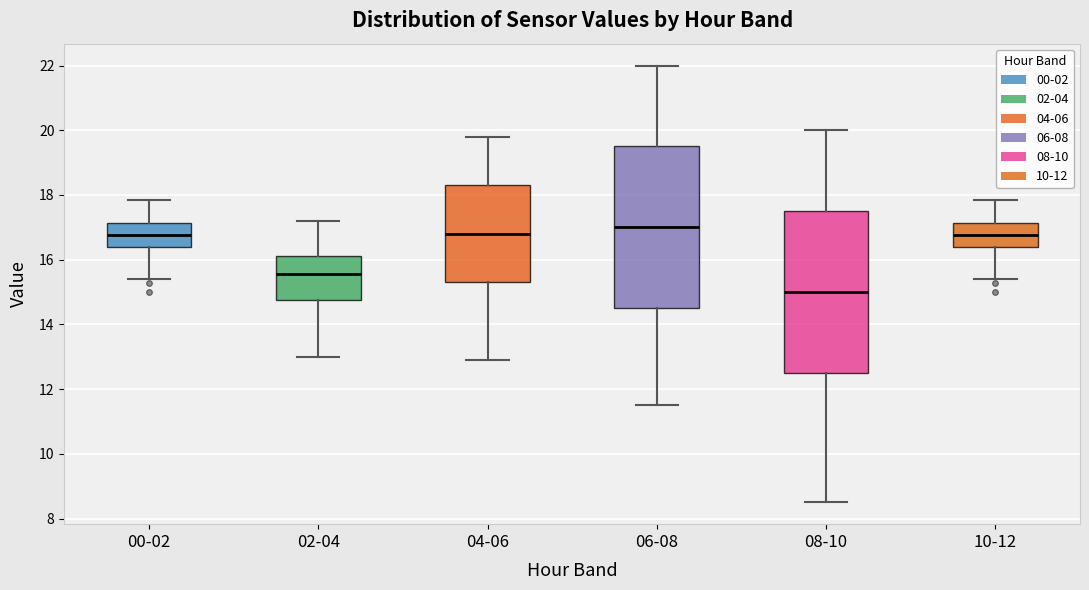

Reading left to right, transcribe this box plot: for each box, give where its median line is, the range the box spans, and where its two whiskers end, as read against the y-axis. The values are not printed on the chart, so give them approximately, as read against the axis.

00-02: median 16.8, box 16.4 to 17.2, whiskers 15.4 to 17.8
02-04: median 15.6, box 14.8 to 16.2, whiskers 13.0 to 17.2
04-06: median 16.8, box 15.4 to 18.4, whiskers 13.0 to 19.8
06-08: median 17.0, box 14.6 to 19.6, whiskers 11.6 to 22.0
08-10: median 15.0, box 12.6 to 17.6, whiskers 8.6 to 20.0
10-12: median 16.8, box 16.4 to 17.2, whiskers 15.4 to 17.8